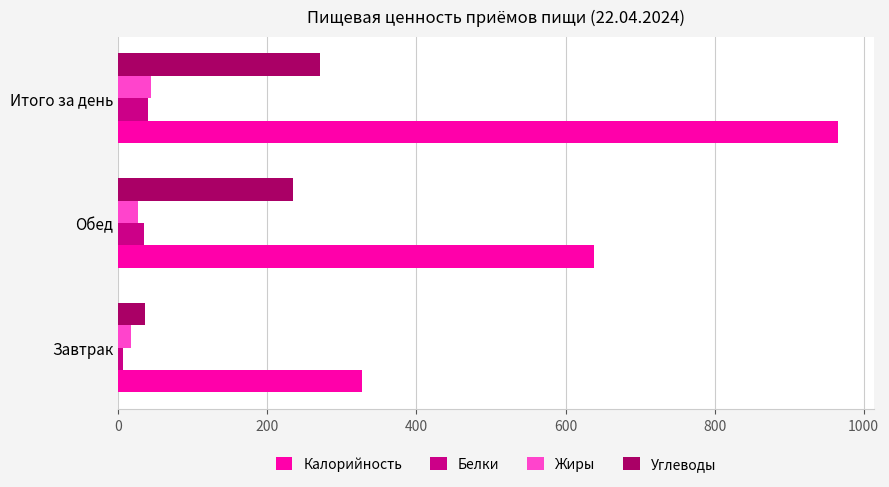

Which series has the largest range (max minus min)?

Калорийность